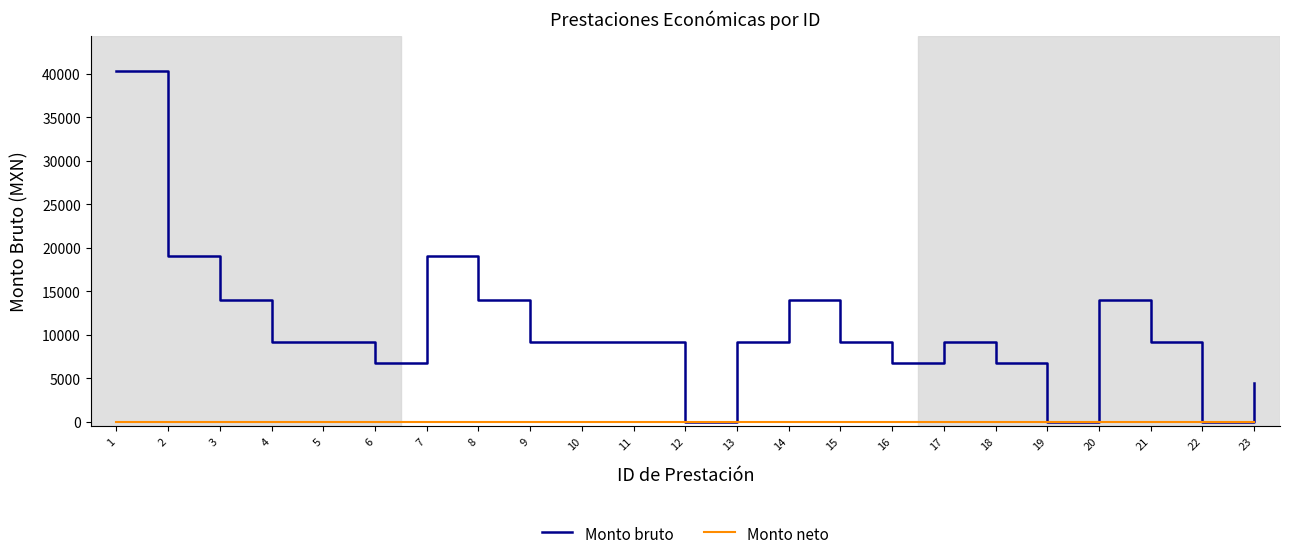

List the series in order of their overall mean, lowest first.

Monto neto, Monto bruto